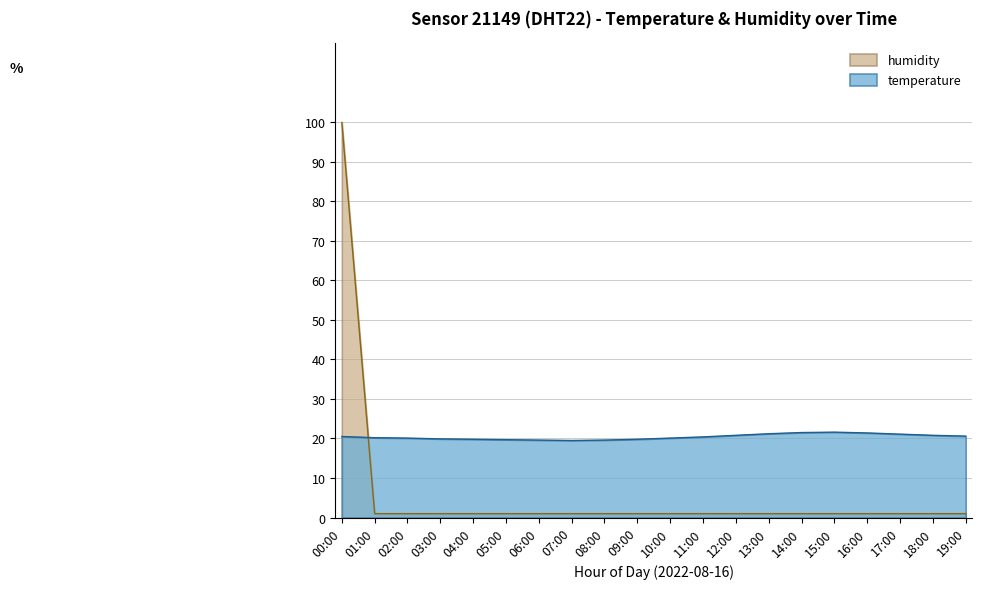

The temperature series shows 21.6 at 15:00. True or false?

True